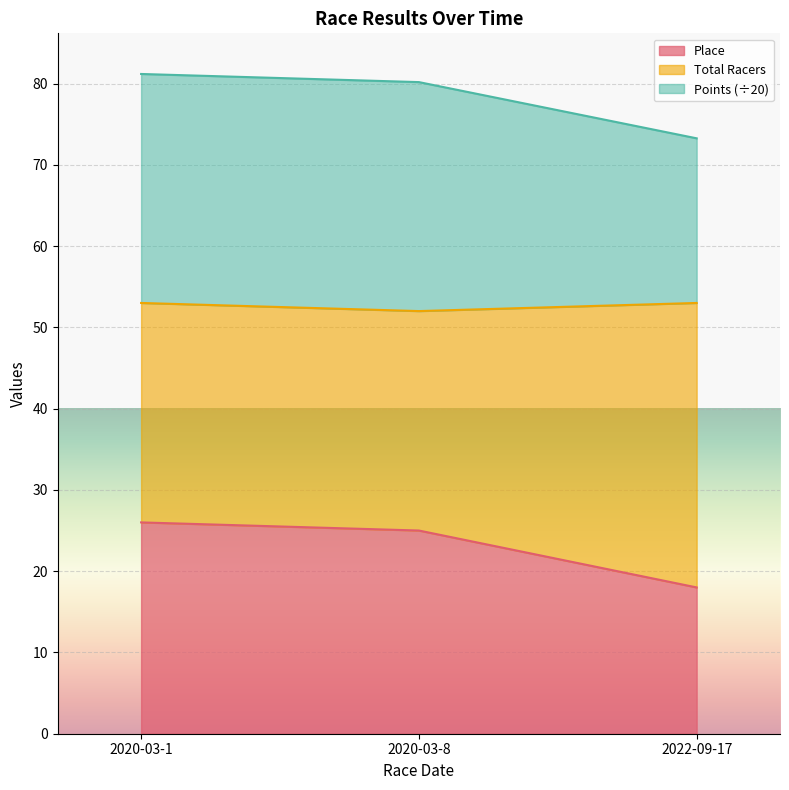

Reading left to right, what are the values for Place?

26.0	25.0	18.0